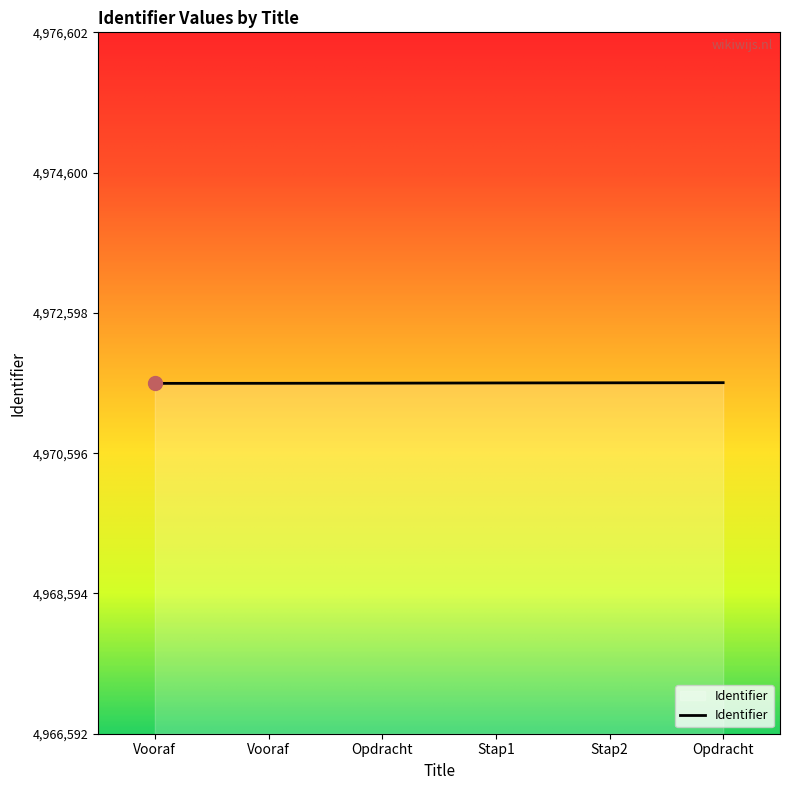

Reading left to right, extract all data points from this chart.

Vooraf=4971592	Vooraf=4971593	Opdracht=4971595	Stap1=4971598	Stap2=4971600	Opdracht=4971602